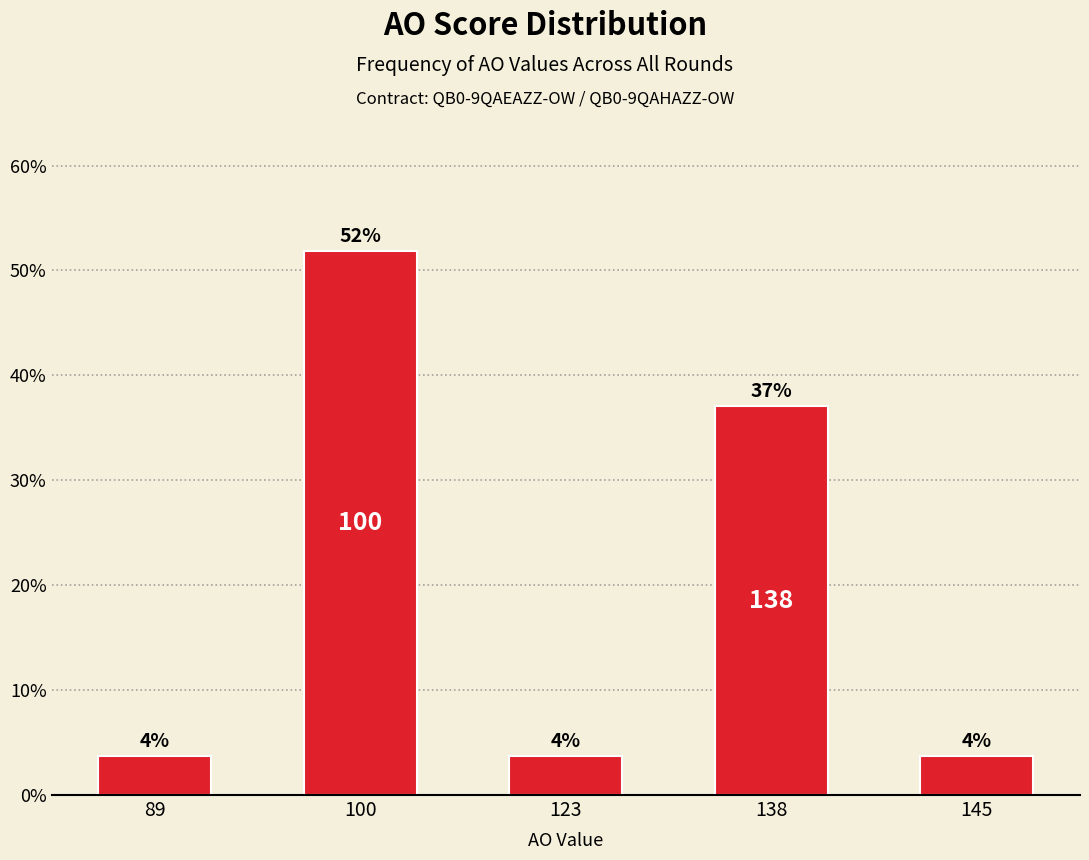

Where is the data nearest to the value 0?

89